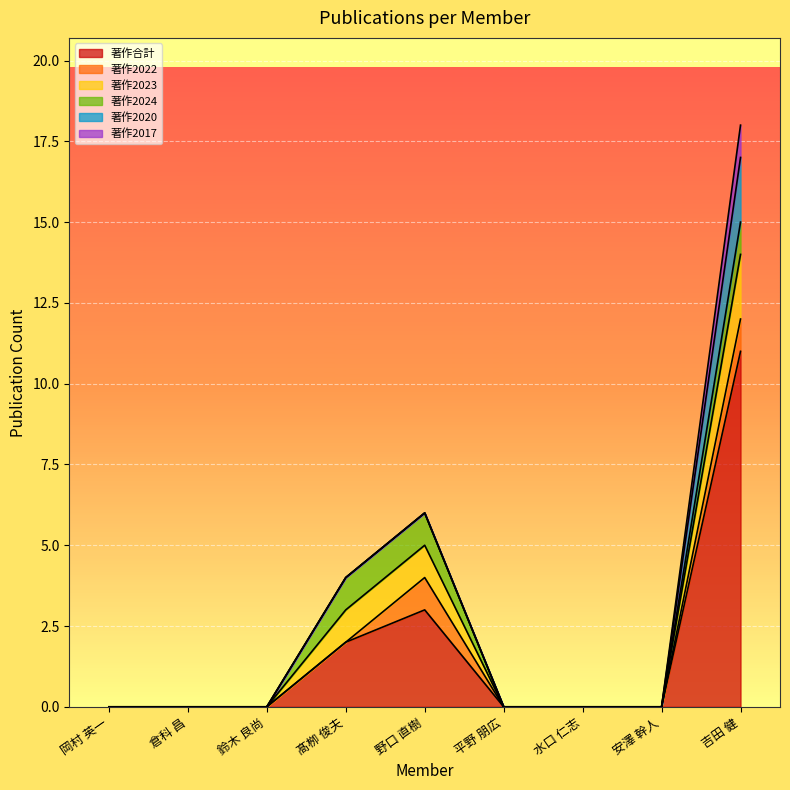

Reading left to right, list all the values displayed in this chart.

著作合計: 岡村 英一=0	倉科 昌=0	鈴木 良尚=0	髙栁 俊夫=2	野口 直樹=3	平野 朋広=0	水口 仁志=0	安澤 幹人=0	吉田 健=11
著作2022: 岡村 英一=0	倉科 昌=0	鈴木 良尚=0	髙栁 俊夫=0	野口 直樹=1	平野 朋広=0	水口 仁志=0	安澤 幹人=0	吉田 健=1
著作2023: 岡村 英一=0	倉科 昌=0	鈴木 良尚=0	髙栁 俊夫=1	野口 直樹=1	平野 朋広=0	水口 仁志=0	安澤 幹人=0	吉田 健=2
著作2024: 岡村 英一=0	倉科 昌=0	鈴木 良尚=0	髙栁 俊夫=1	野口 直樹=1	平野 朋広=0	水口 仁志=0	安澤 幹人=0	吉田 健=1
著作2020: 岡村 英一=0	倉科 昌=0	鈴木 良尚=0	髙栁 俊夫=0	野口 直樹=0	平野 朋広=0	水口 仁志=0	安澤 幹人=0	吉田 健=2
著作2017: 岡村 英一=0	倉科 昌=0	鈴木 良尚=0	髙栁 俊夫=0	野口 直樹=0	平野 朋広=0	水口 仁志=0	安澤 幹人=0	吉田 健=1